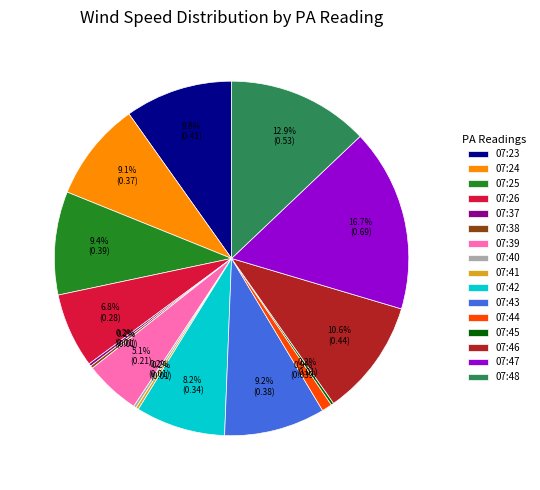

Does any single category account for the majority?

No